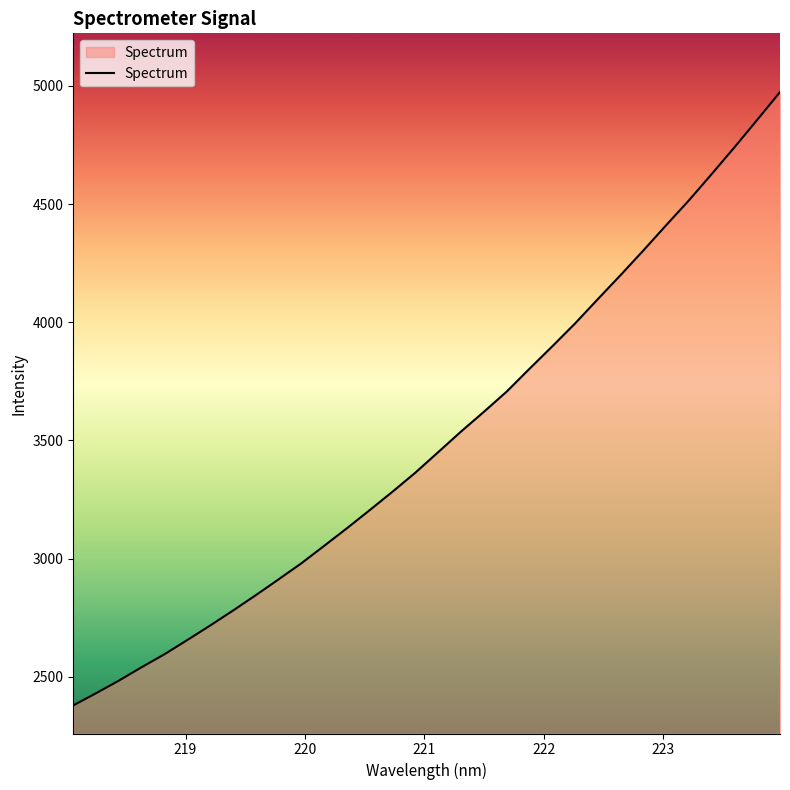

What is the smallest value displayed?

2379.0